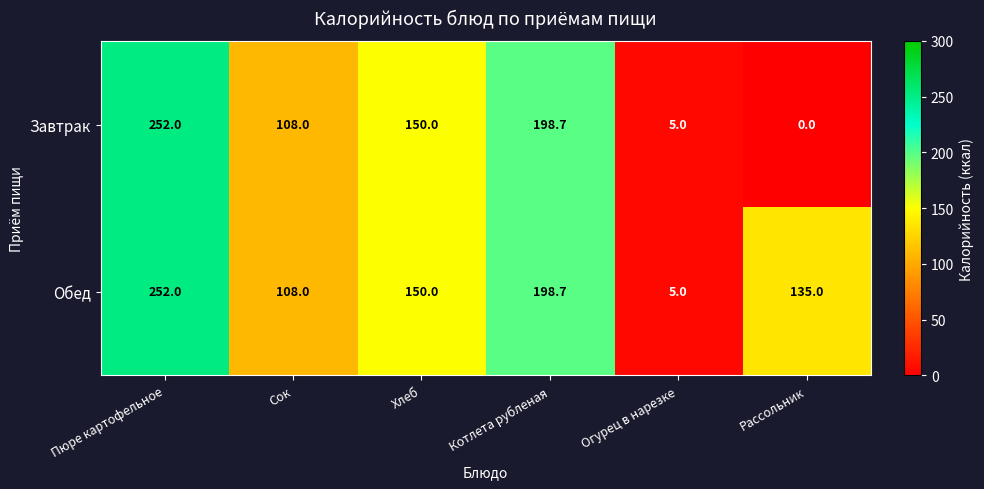

Rank the series by their average value, from highest to lowest.

Обед, Завтрак